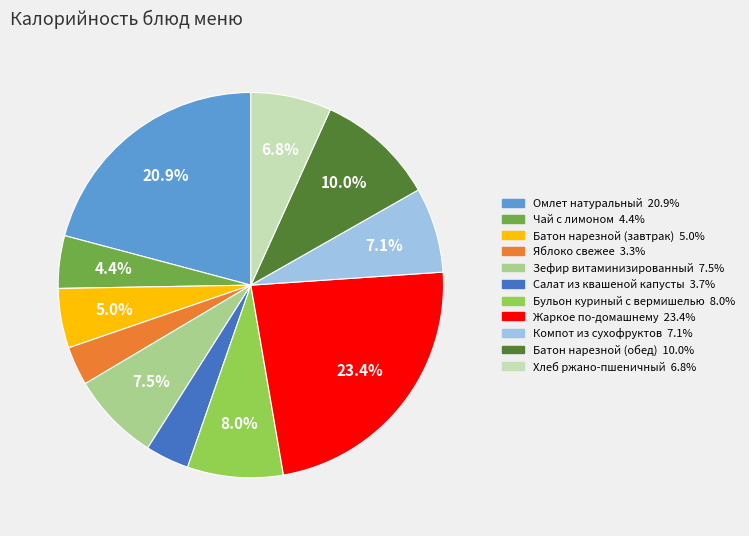

To the nearest percent, what portion does Яблоко свежее represent?

3%